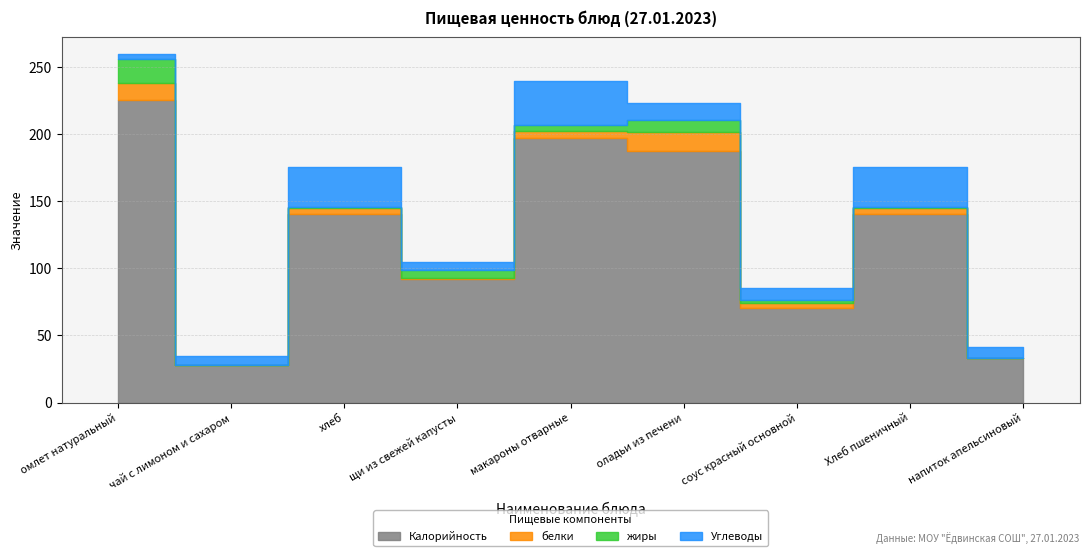

How many data points does each series have?

9